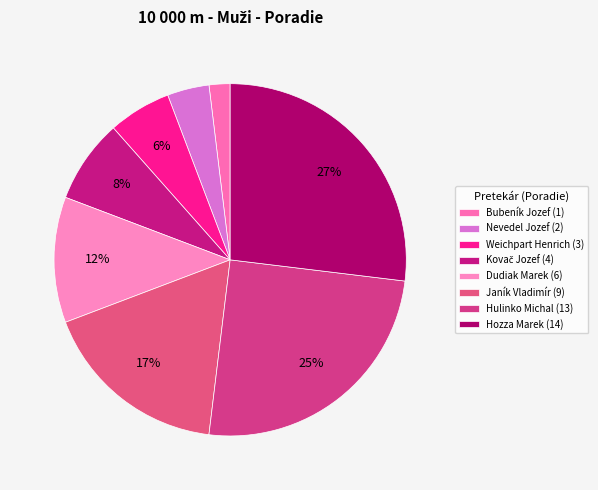

Rank the categories by value from highest to lowest.

Hozza Marek, Hulinko Michal, Janík Vladimír, Dudiak Marek, Kovač Jozef, Weichpart Henrich, Nevedel Jozef, Bubeník Jozef